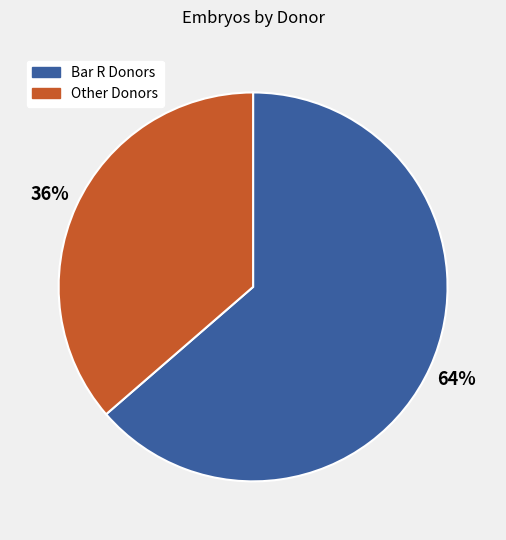

Between Other Donors and Bar R Donors, which is larger?

Bar R Donors